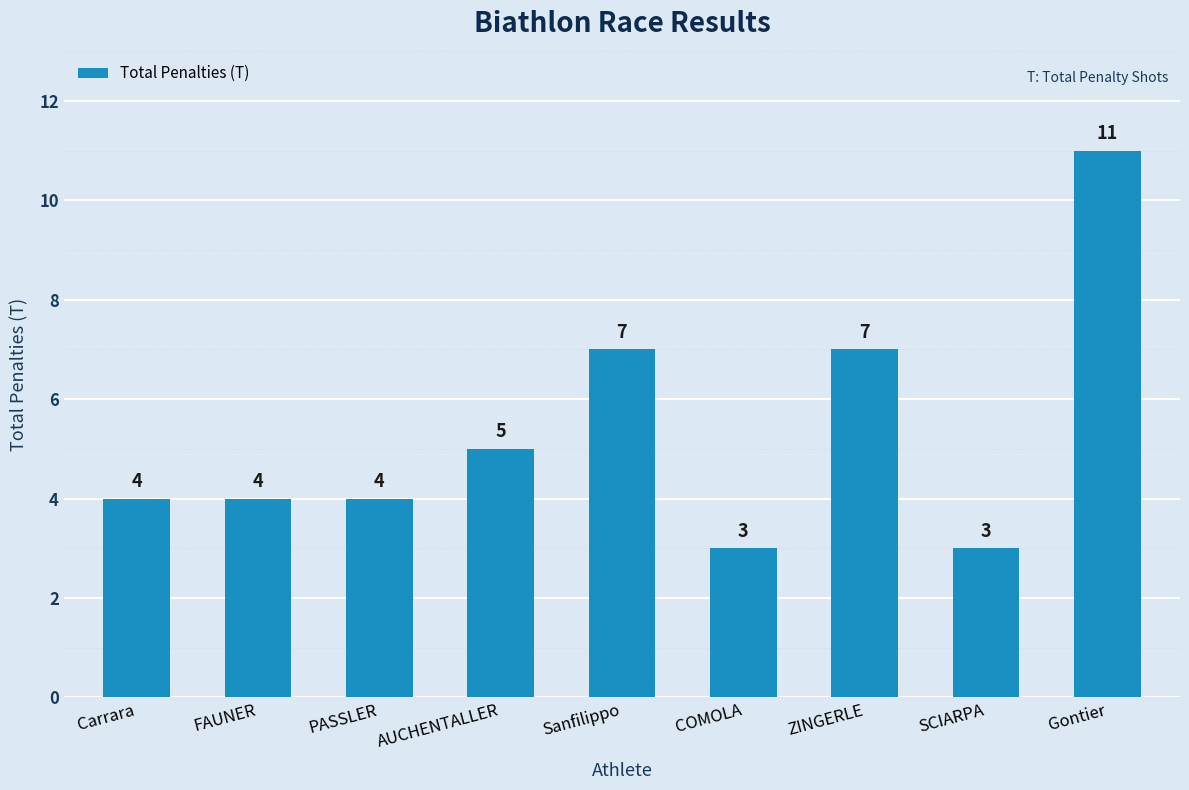

What is the smallest value displayed?

3